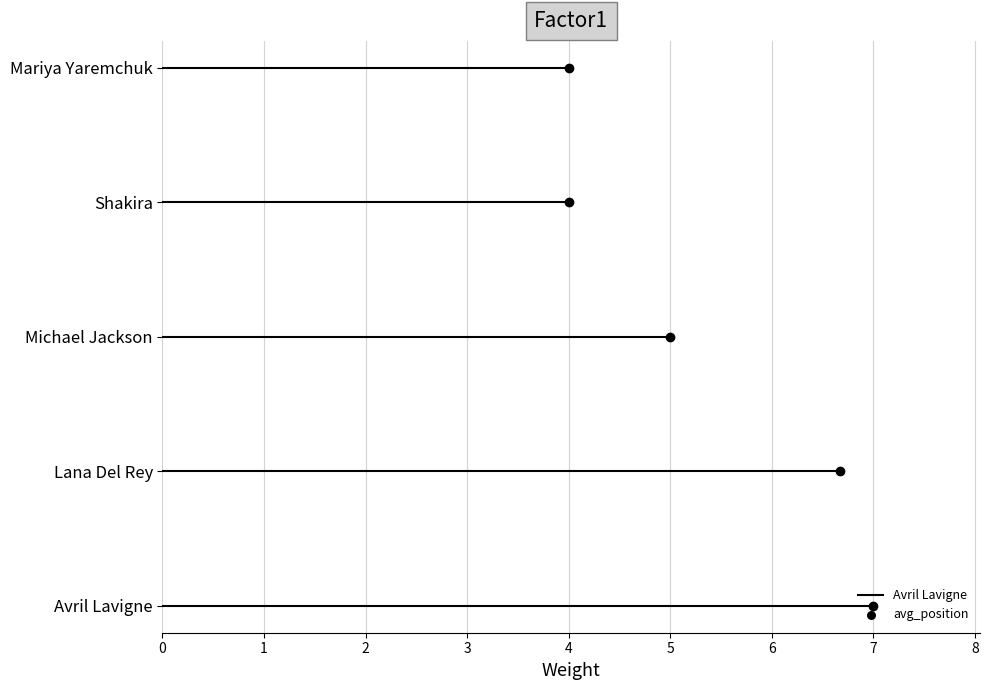

Which has a higher value, Shakira or Lana Del Rey?

Lana Del Rey